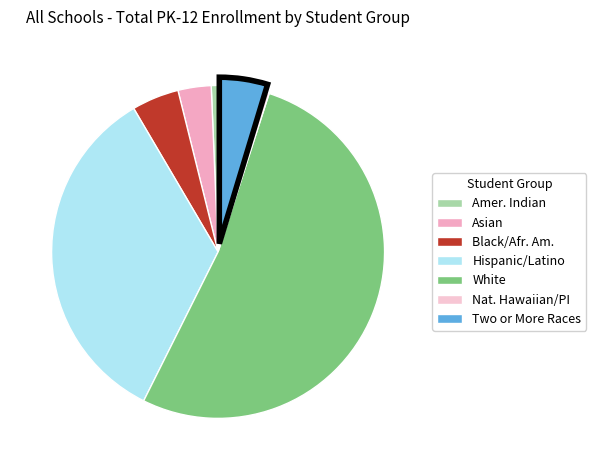

Rank the categories by value from highest to lowest.

White, Hispanic or Latino, Two or More Races, Black or African American, Asian, American Indian or Alaska Native, Native Hawaiian or Other Pacific Islander